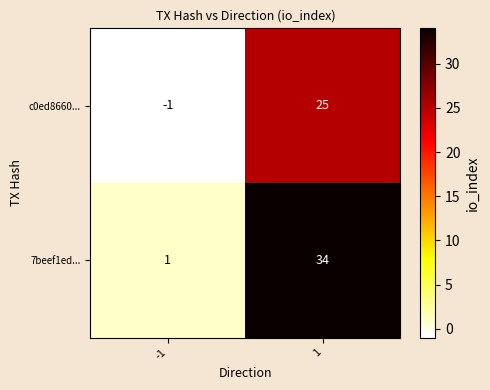

The value of 7beef1ed... at -1 is 1. True or false?

True